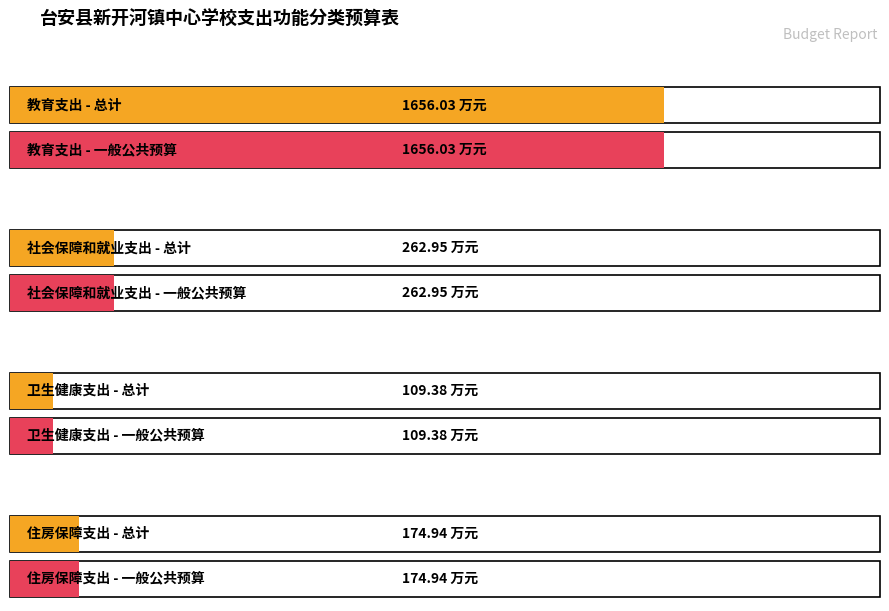

List the series in order of their peak value, highest first.

总计, 一般公共预算